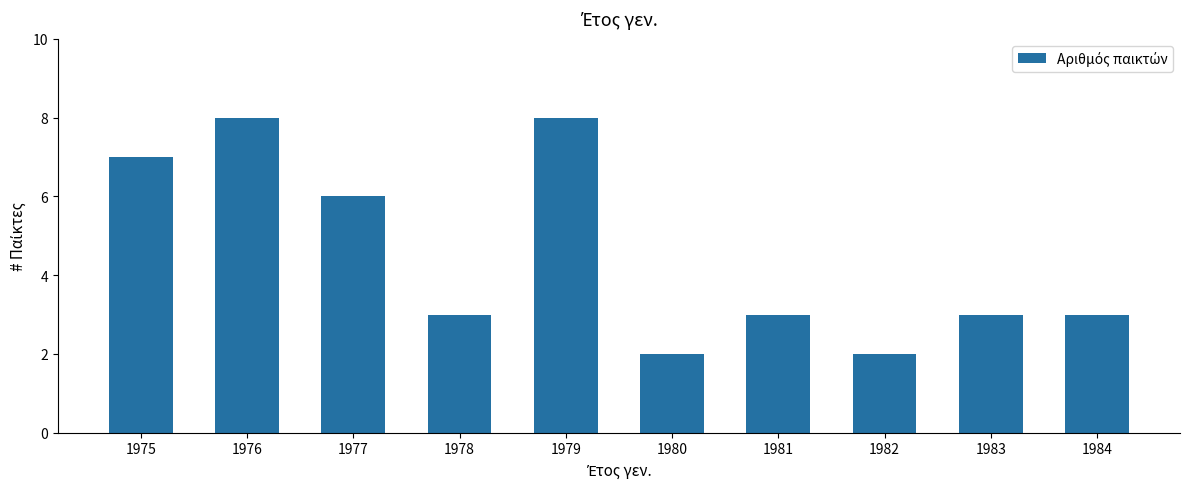

Are the bars horizontal?

No